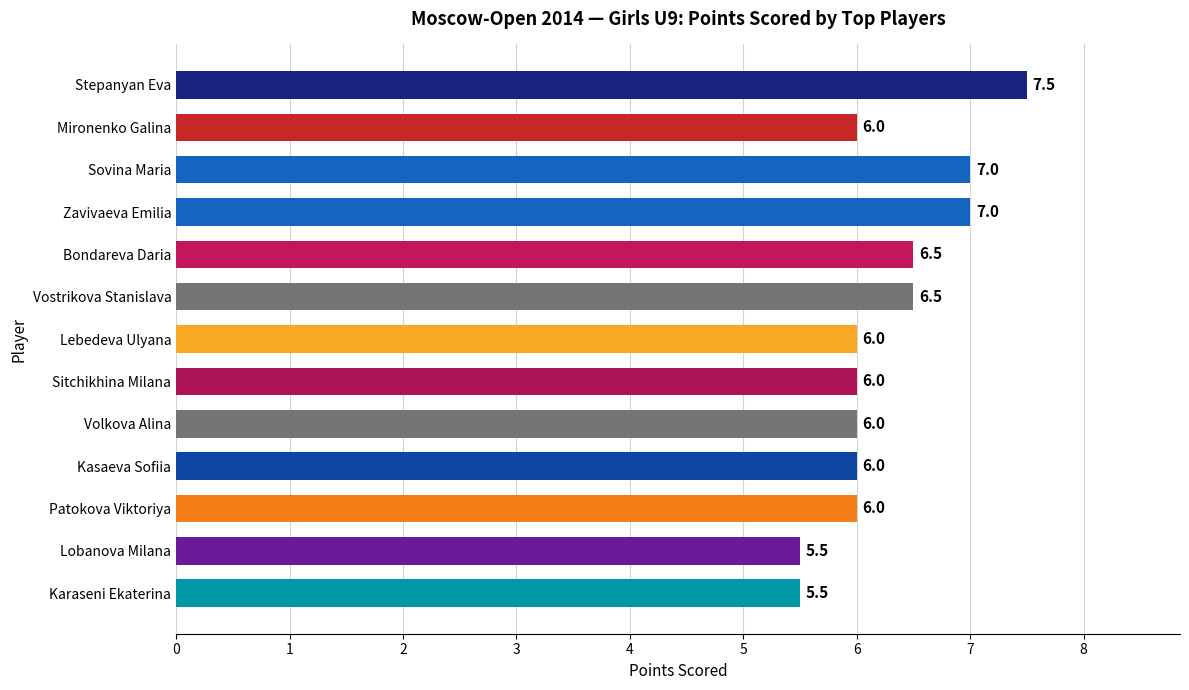

What is the label of the 10th bar from the top?

Kasaeva Sofiia